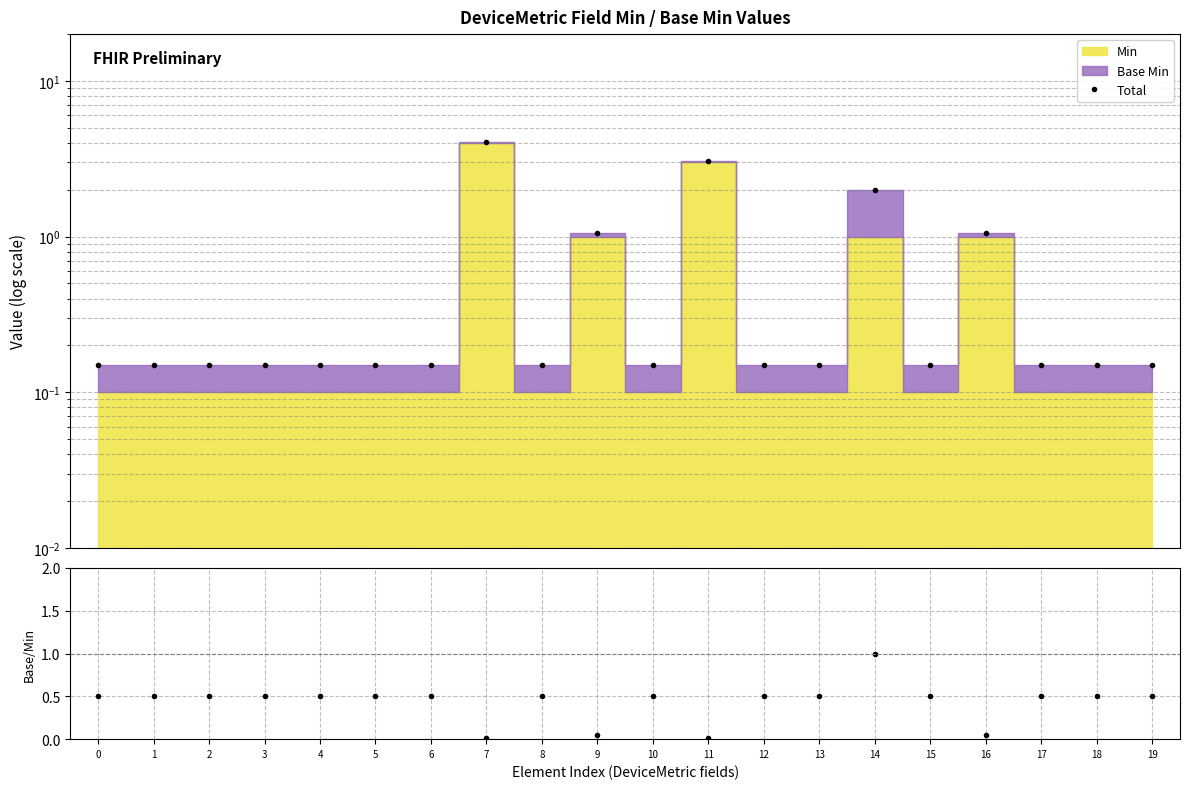

In Total, how many points are higher than both neighbors (excluding endpoints)?

5